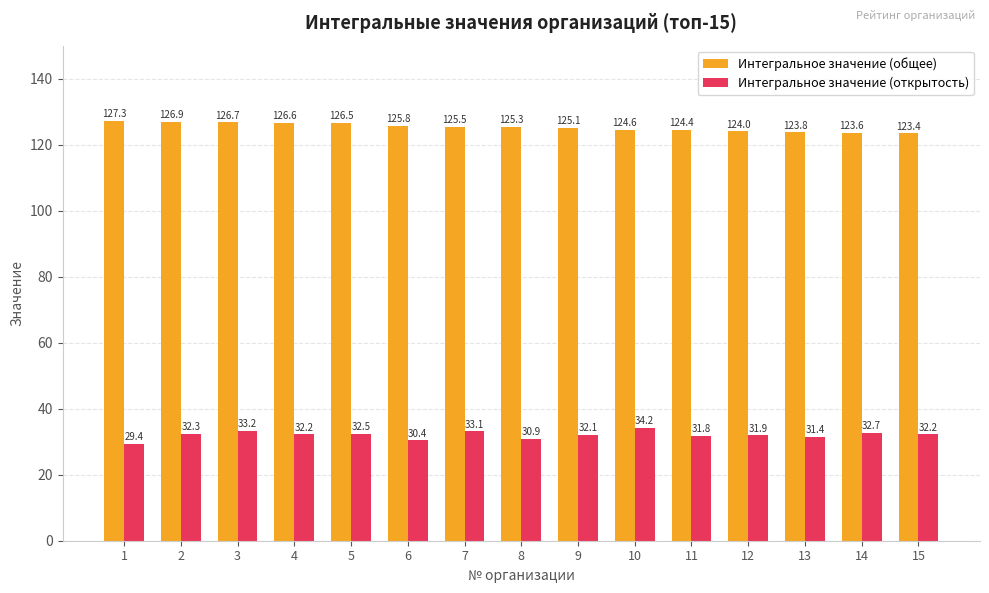

List the series in order of their peak value, highest first.

Интегральное значение (общее), Интегральное значение (открытость)